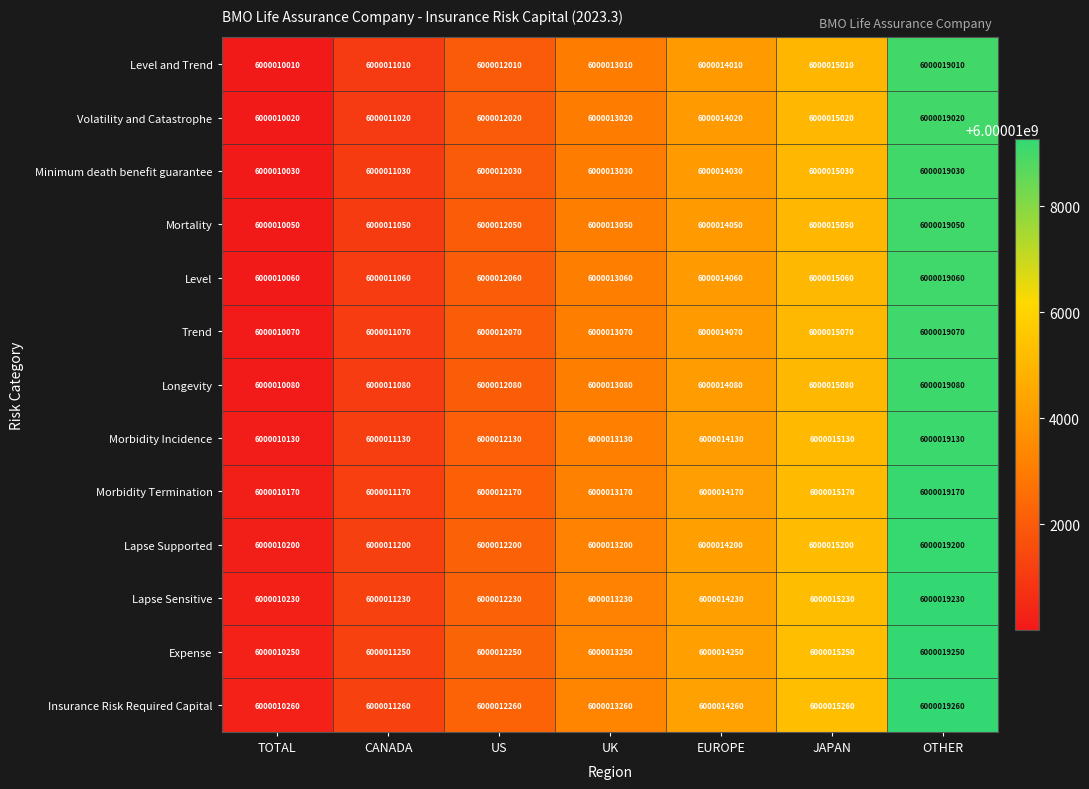

Count the Trend values in the range 6000011070 to 6000015070.

5